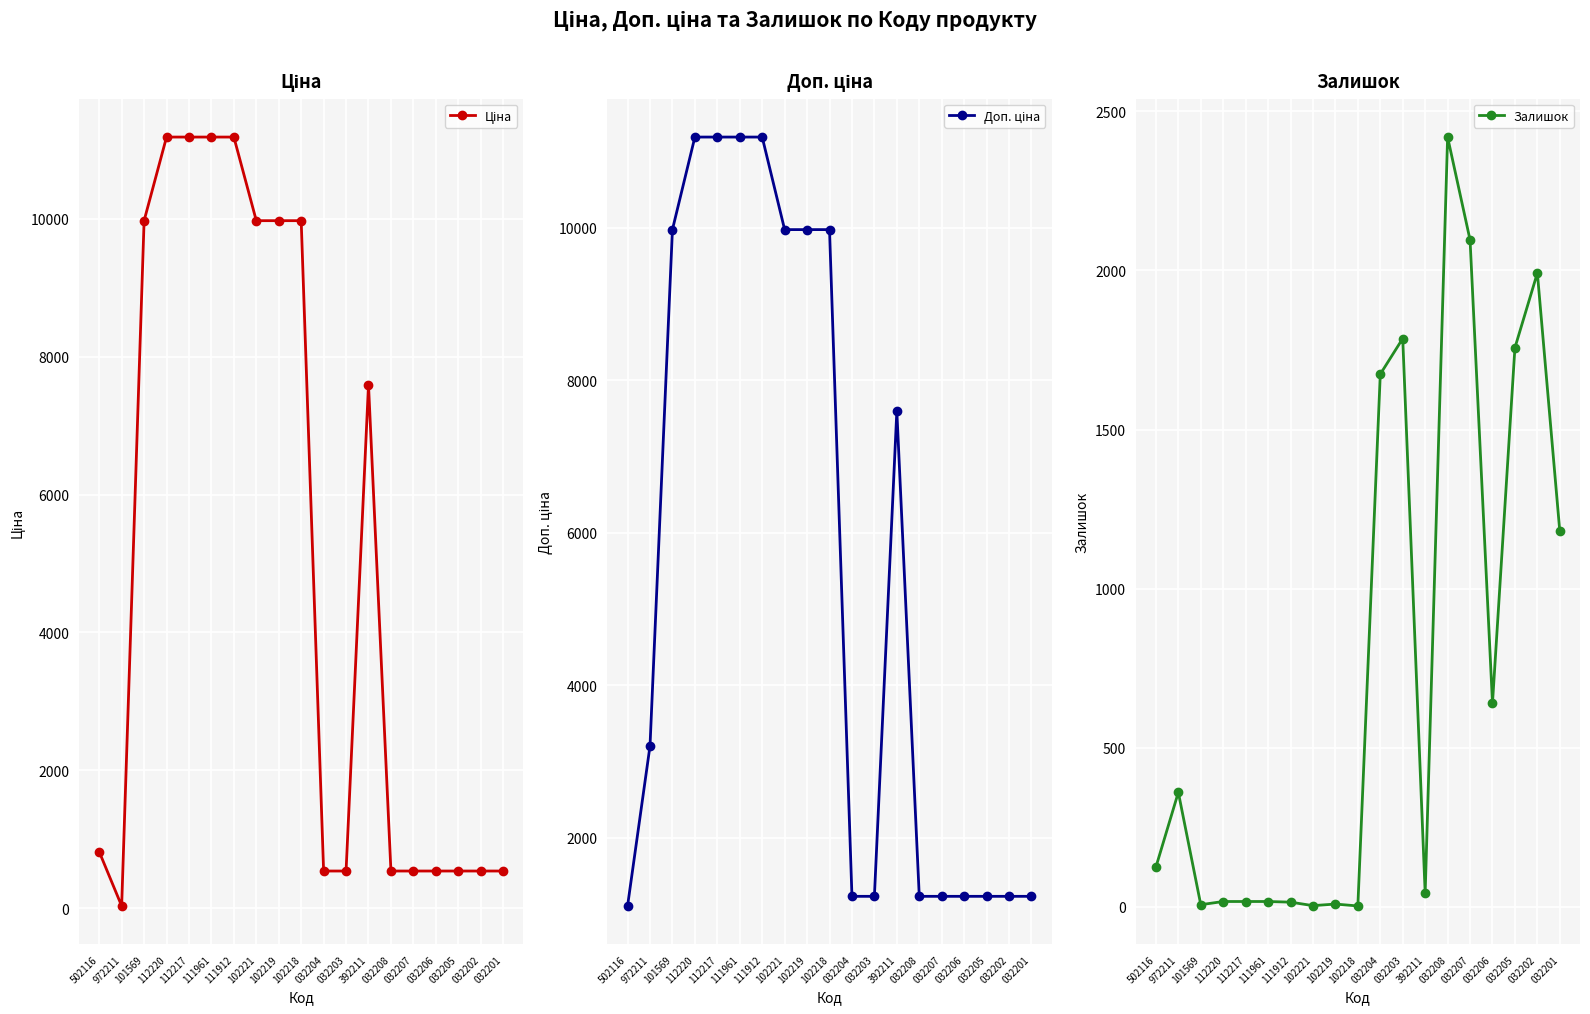

What is the spread (max minus min) of values at 032201?

696.4